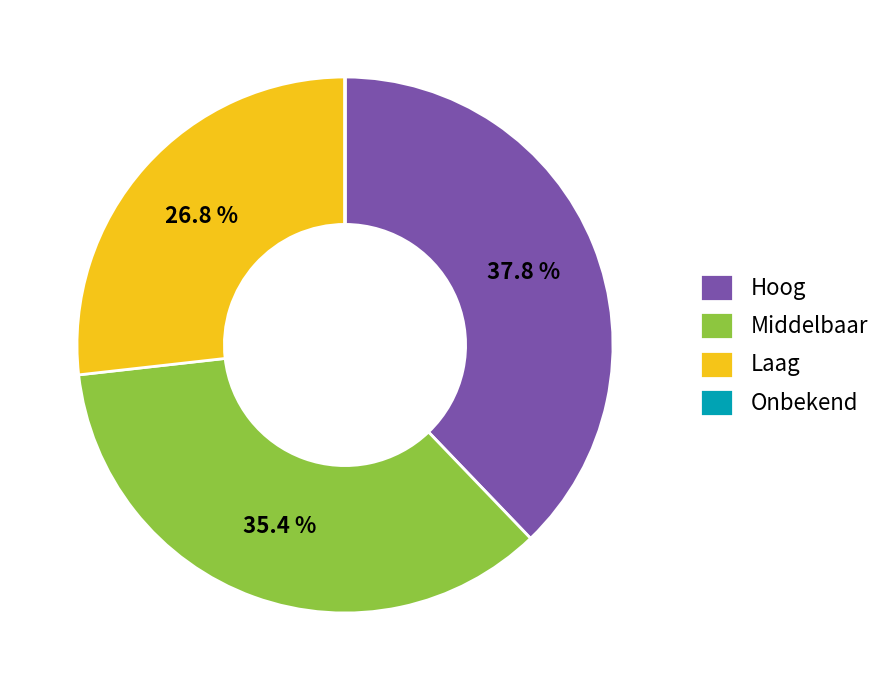

Do Laag and Hoog together represent more than half of the pie?

Yes